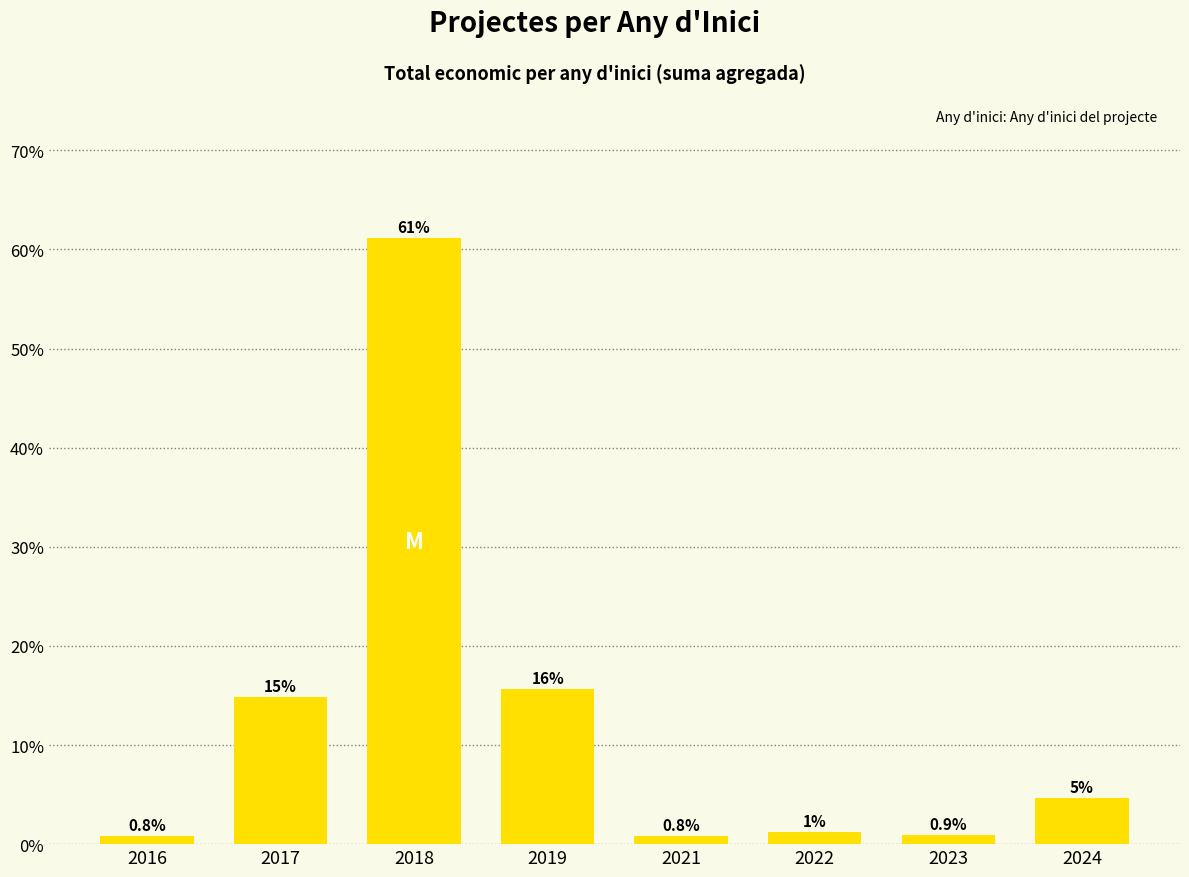

What is the change in value from 2021 to 2022?

+0.5